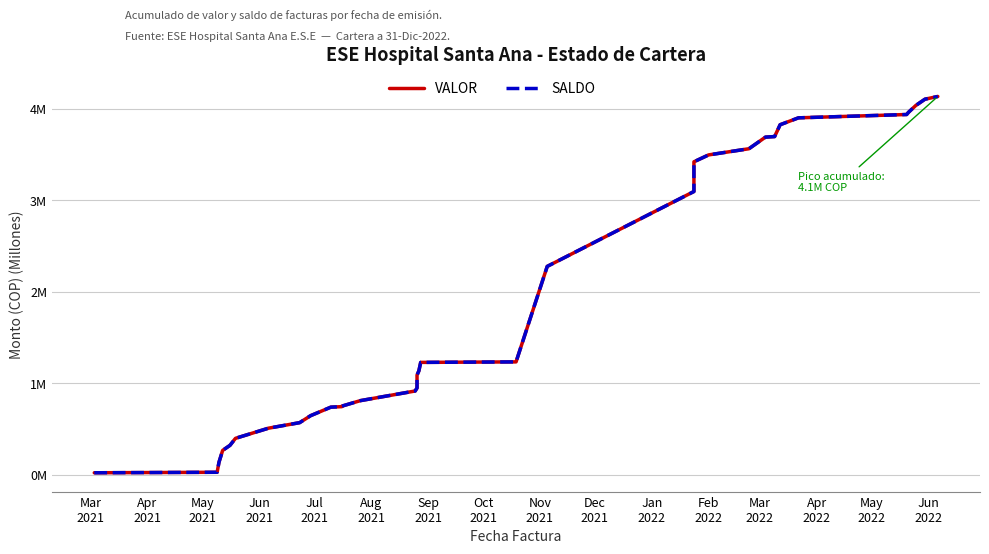

Reading left to right, what are all the values shown in this chart?

VALOR: 0.0	0.0	0.1	0.3	0.3	0.4	0.5	0.6	0.6	0.7	0.7	0.8	0.8	0.9	0.9	1.1	1.1	1.2	1.2	2.3	3.1	3.4	3.5	3.6	3.7	3.7	3.8	3.9	3.9	4.0	4.0	4.1	4.1
SALDO: 0.0	0.0	0.1	0.3	0.3	0.4	0.5	0.6	0.6	0.7	0.7	0.8	0.8	0.9	0.9	1.1	1.1	1.2	1.2	2.3	3.1	3.4	3.5	3.6	3.7	3.7	3.8	3.9	3.9	4.0	4.0	4.1	4.1